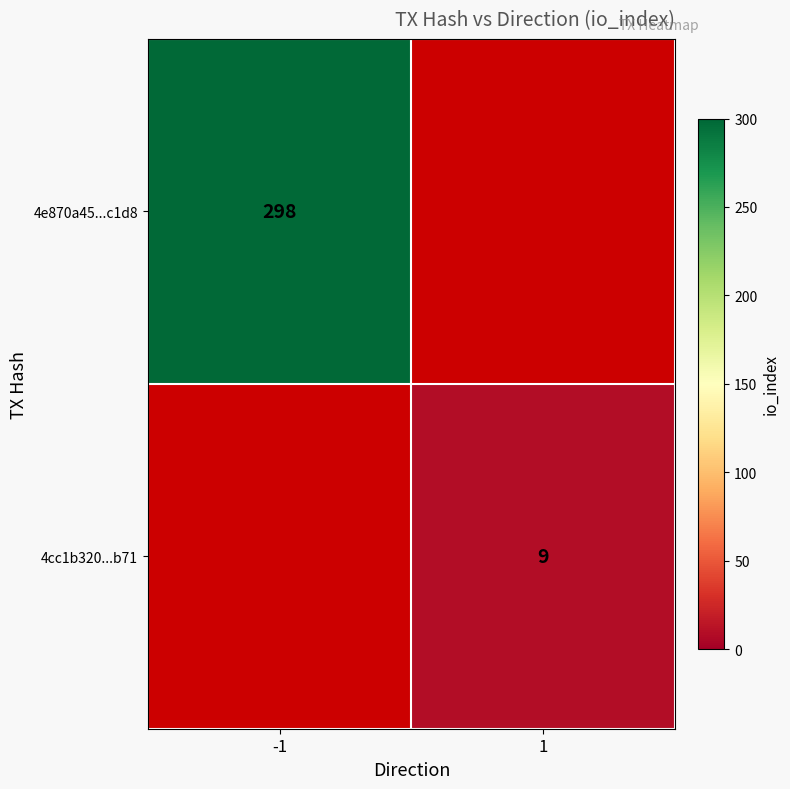

Is it true that 4e870a45...c1d8 equals 466.1 at -1?

False